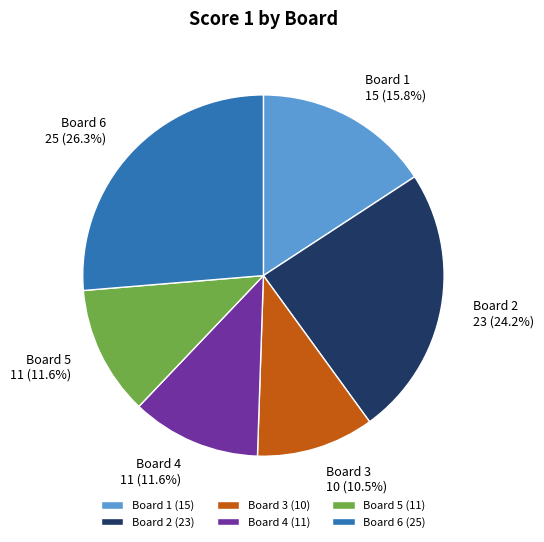

Combined, do Board 5 and Board 1 account for over 50%?

No